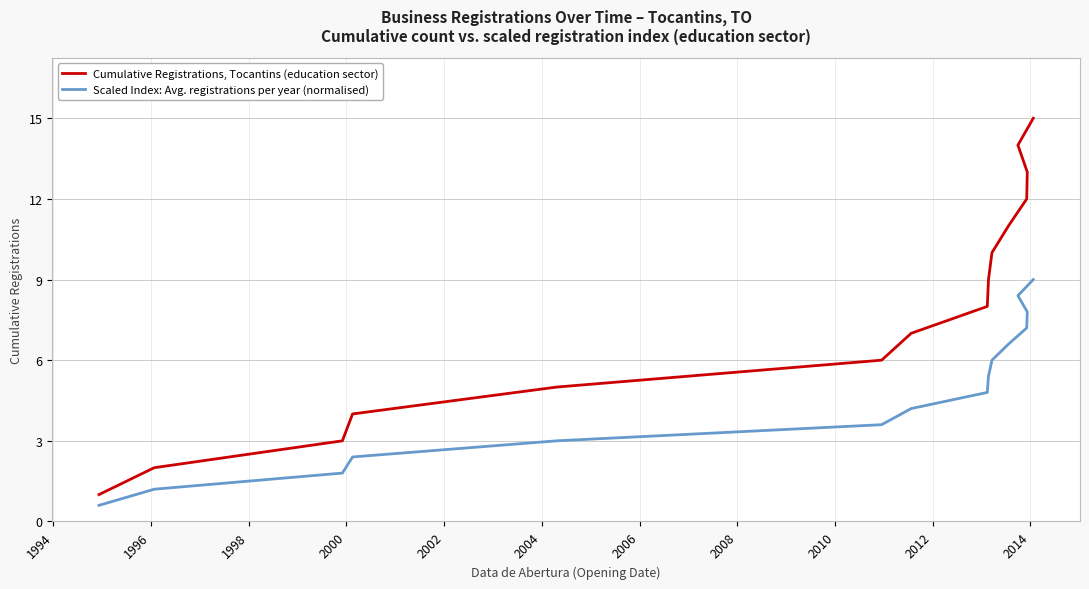

Rank the series by their average value, from lowest to highest.

Scaled Index: Avg. registrations per year (normalised), Cumulative Registrations, Tocantins (education sector)